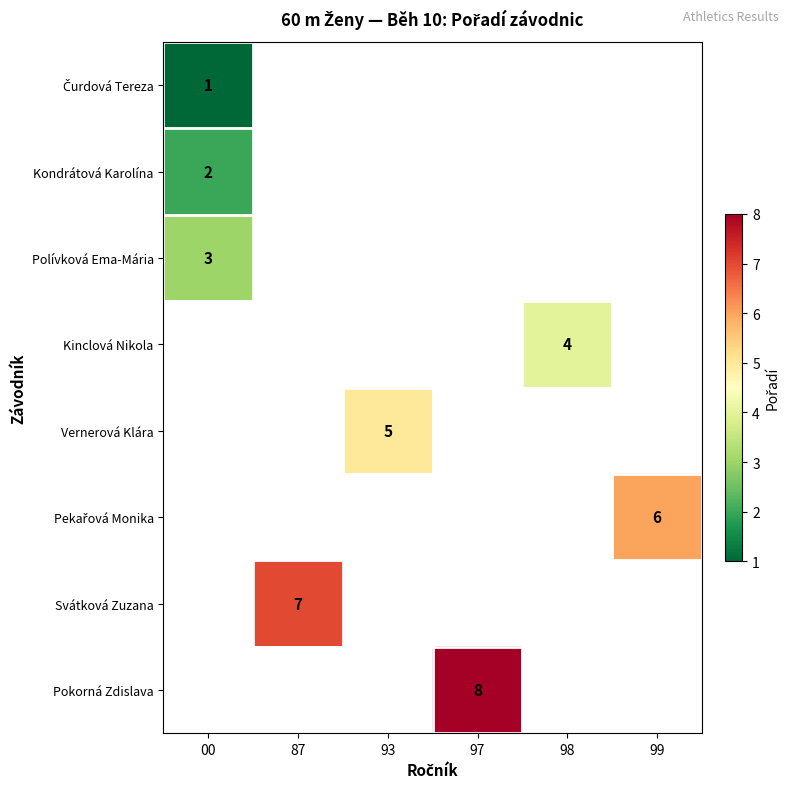

Count the number of categories in the chart.

6